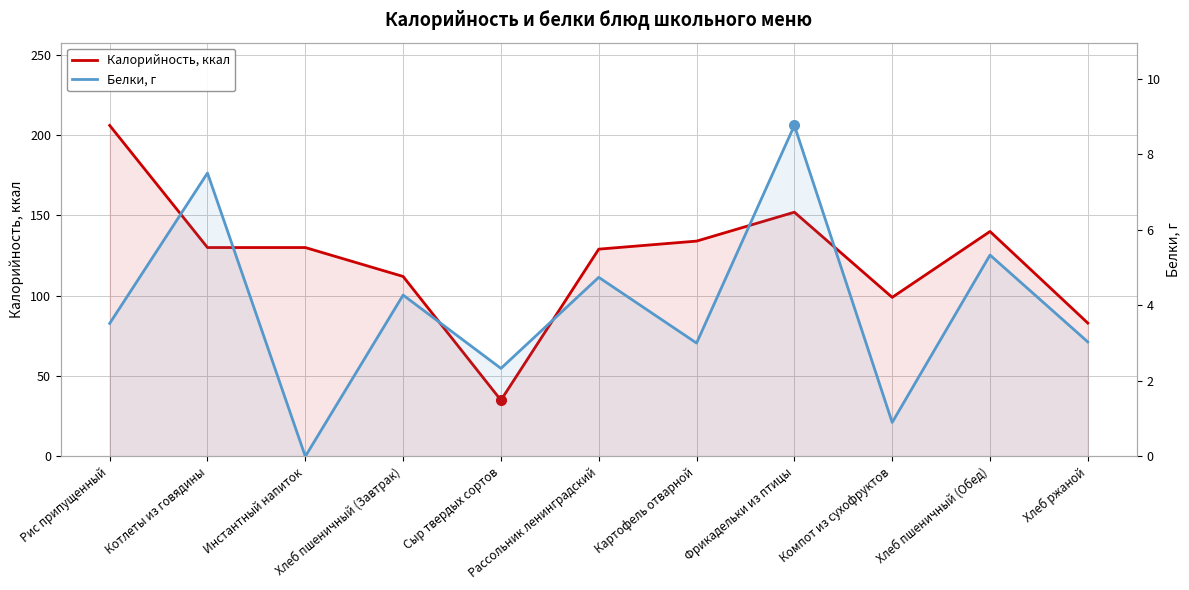

What is the label of the 6th point from the left?

Рассольник ленинградский